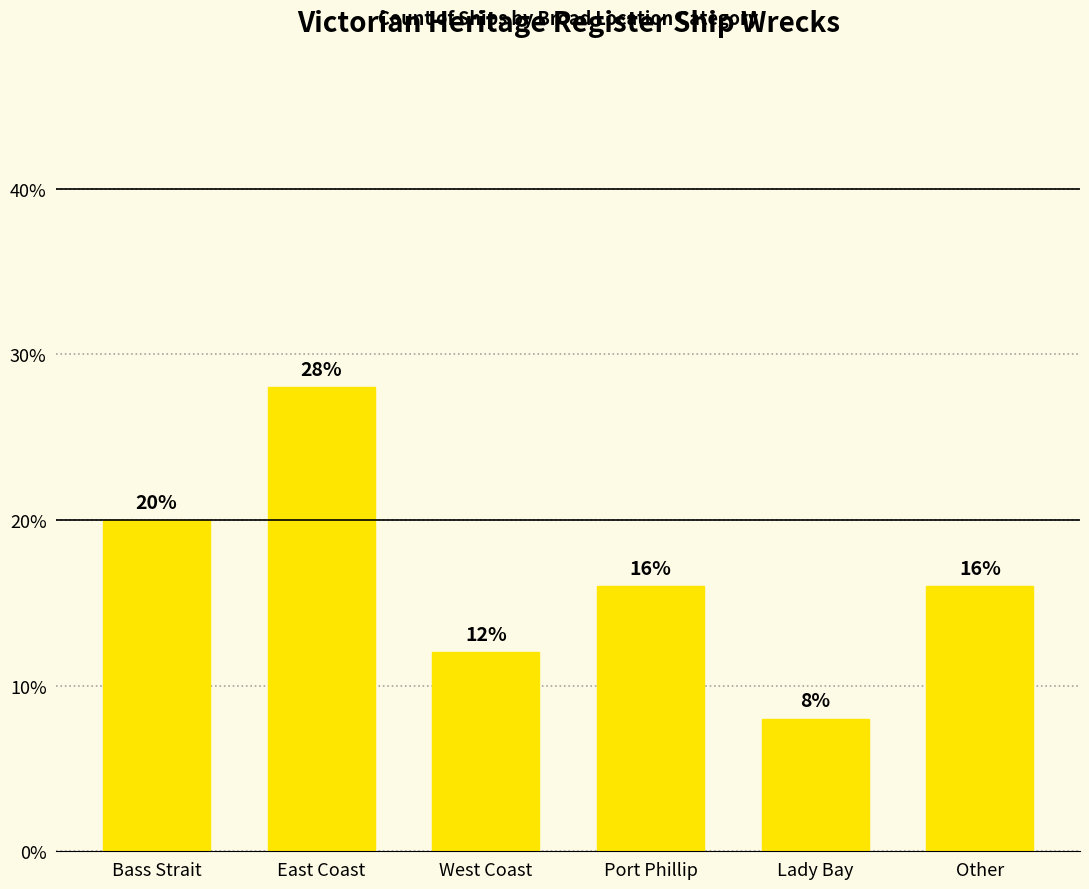

Approximately how many times larger is the value at Port Phillip compared to Other?

1.0